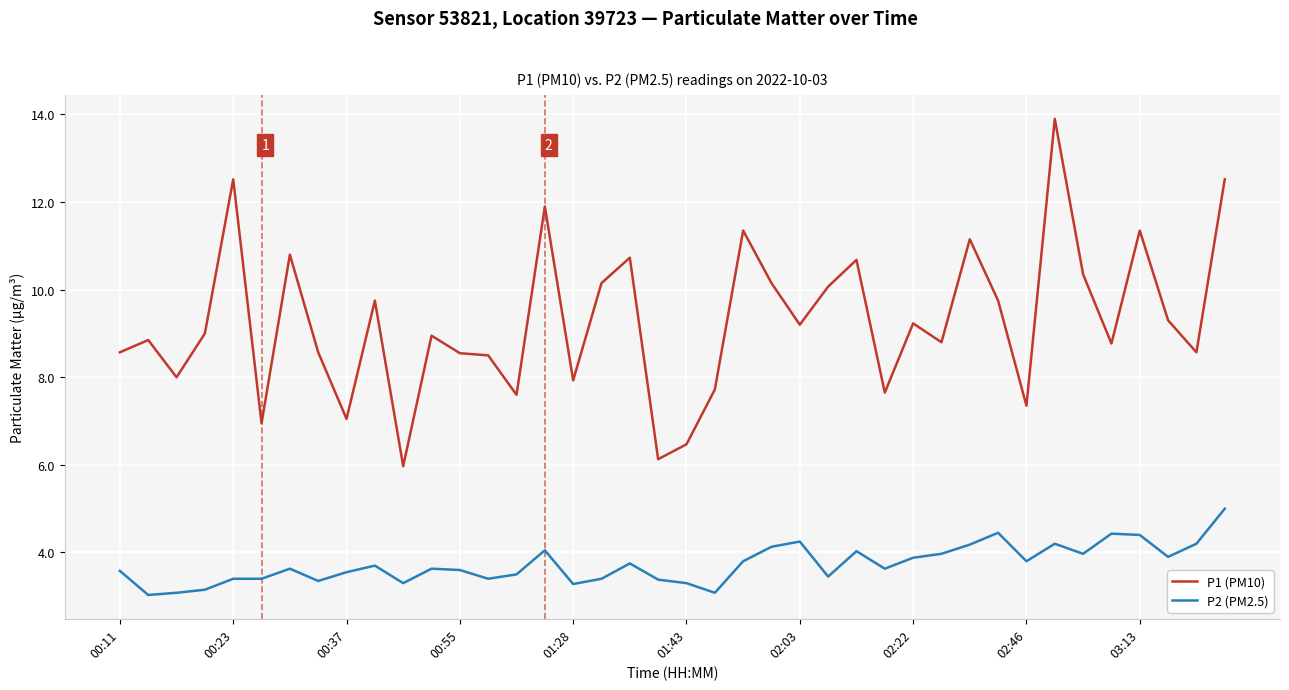

Which series has the largest total across all categories?

P1 (PM10)